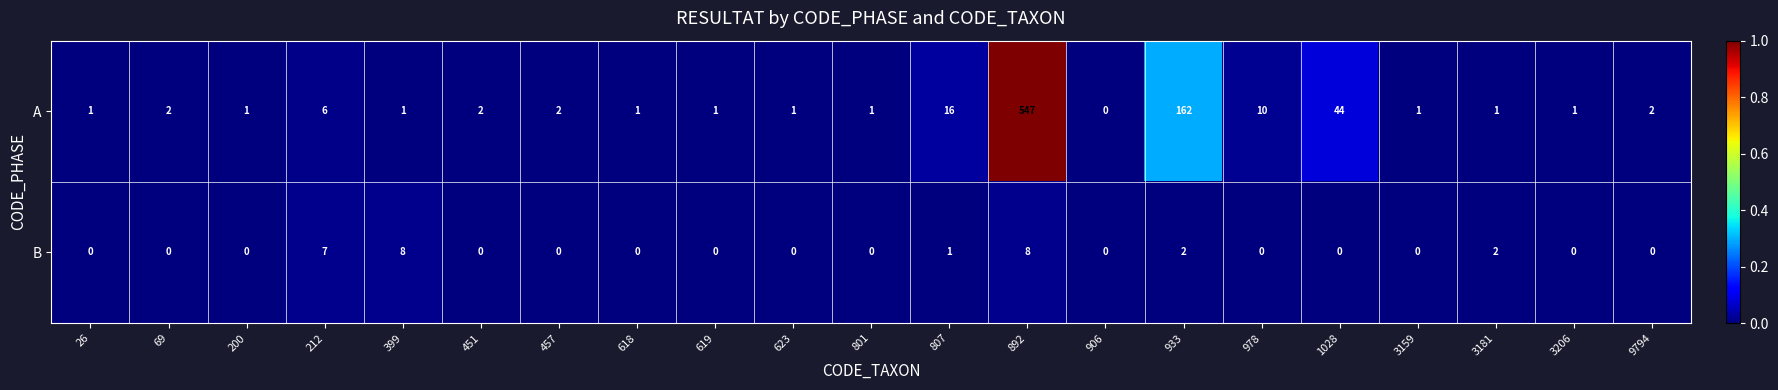

How many positive values does the A series have?

20